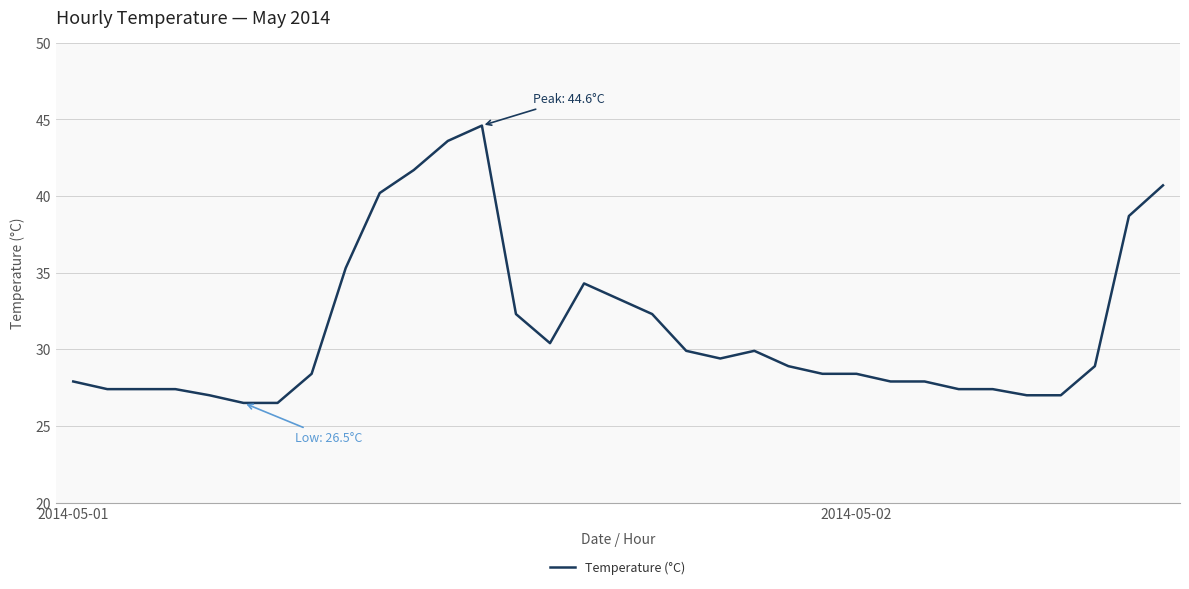

What is the sum of all values?

1034.3